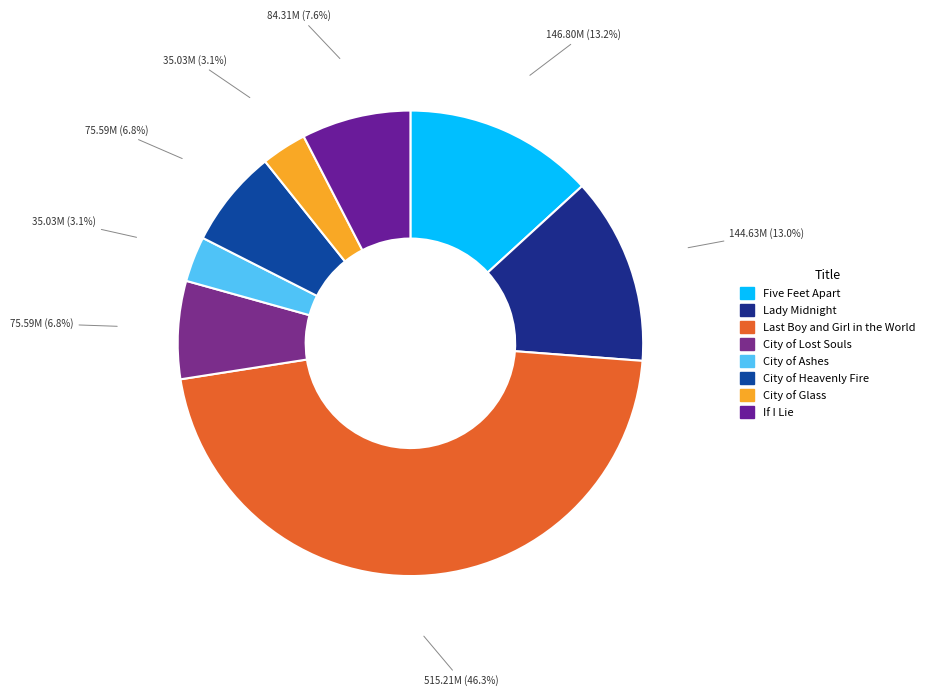

Does Lady Midnight account for over 50% of the chart?

No